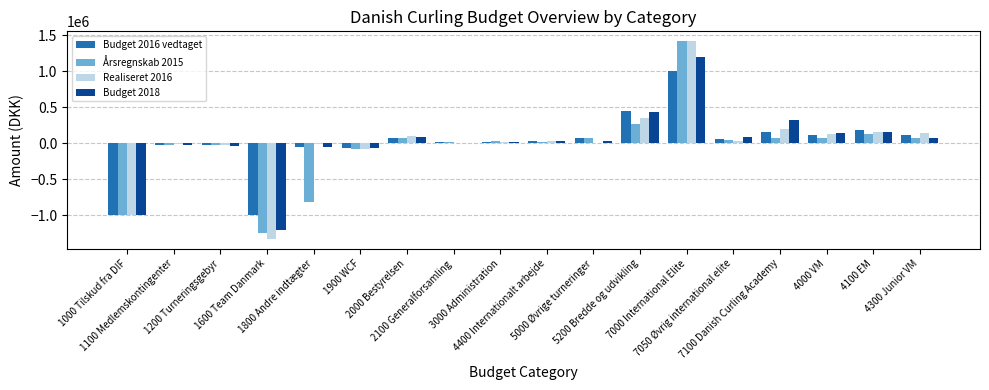

What is the sum of all Realiseret 2016 values?

120900.0